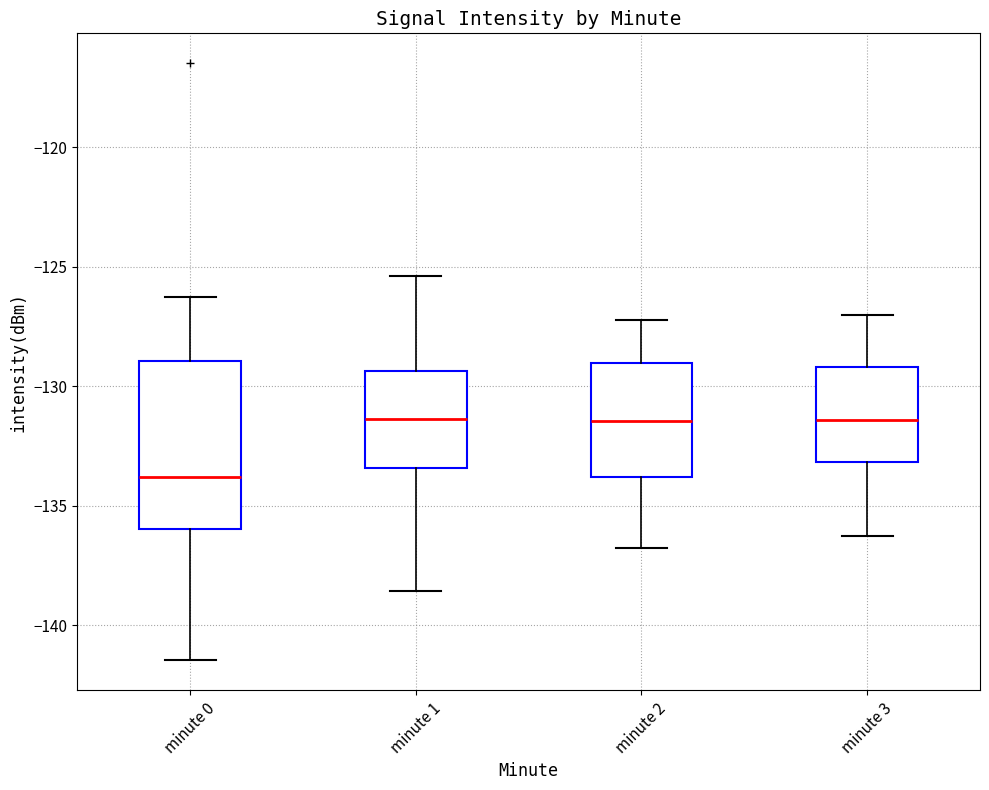

Reading left to right, read every box against the y-axis: the position of its median line, the range the box covers, and the ends of its whiskers. The values are not printed on the chart, so give them approximately, as read against the axis.

minute 0: median -134.0, box -136.0 to -129.0, whiskers -141.5 to -126.5
minute 1: median -131.5, box -133.5 to -129.5, whiskers -138.5 to -125.5
minute 2: median -131.5, box -134.0 to -129.0, whiskers -137.0 to -127.0
minute 3: median -131.5, box -133.0 to -129.0, whiskers -136.5 to -127.0